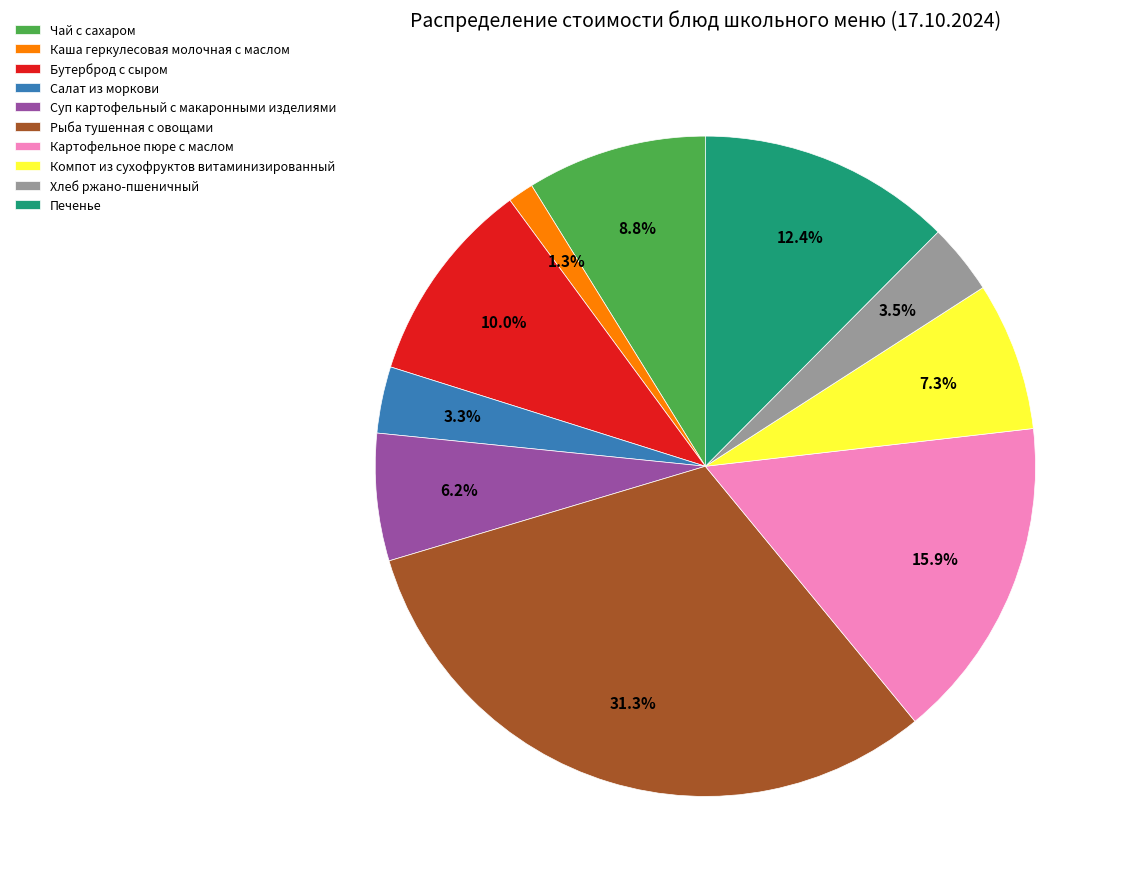

True or false: Рыба тушенная с овощами accounts for 44% of the total.

False